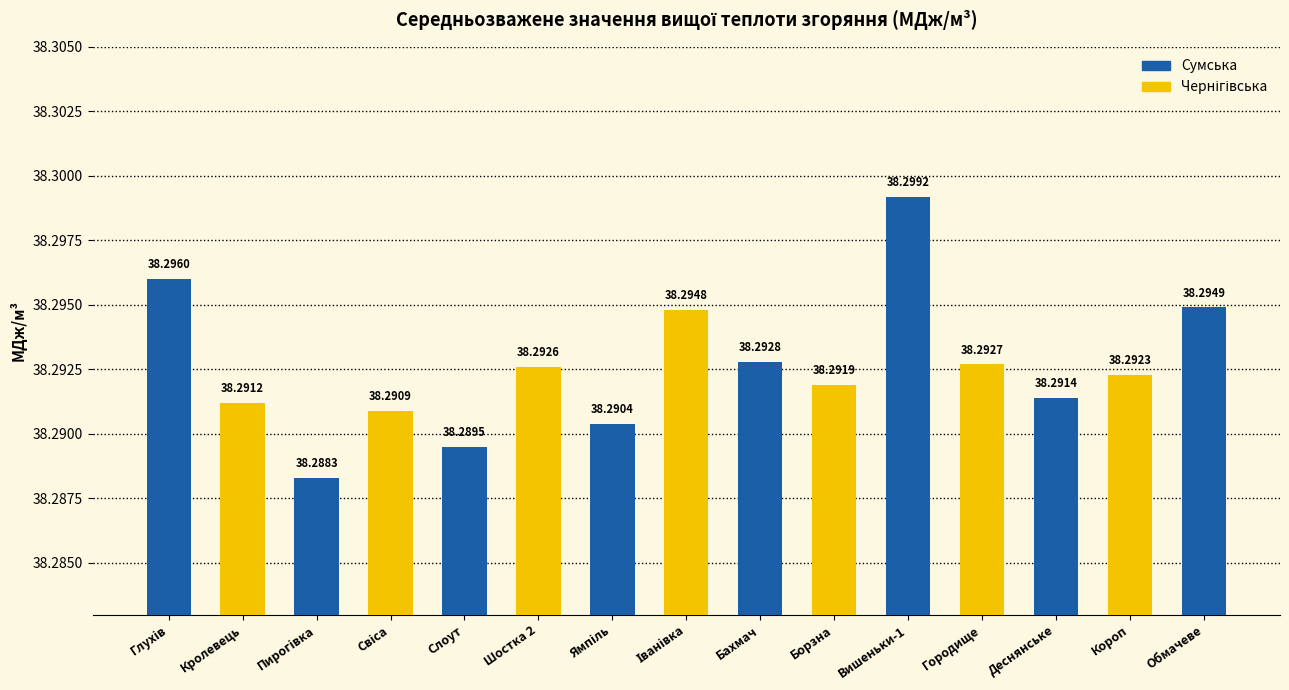

What is the greatest value displayed?

38.3